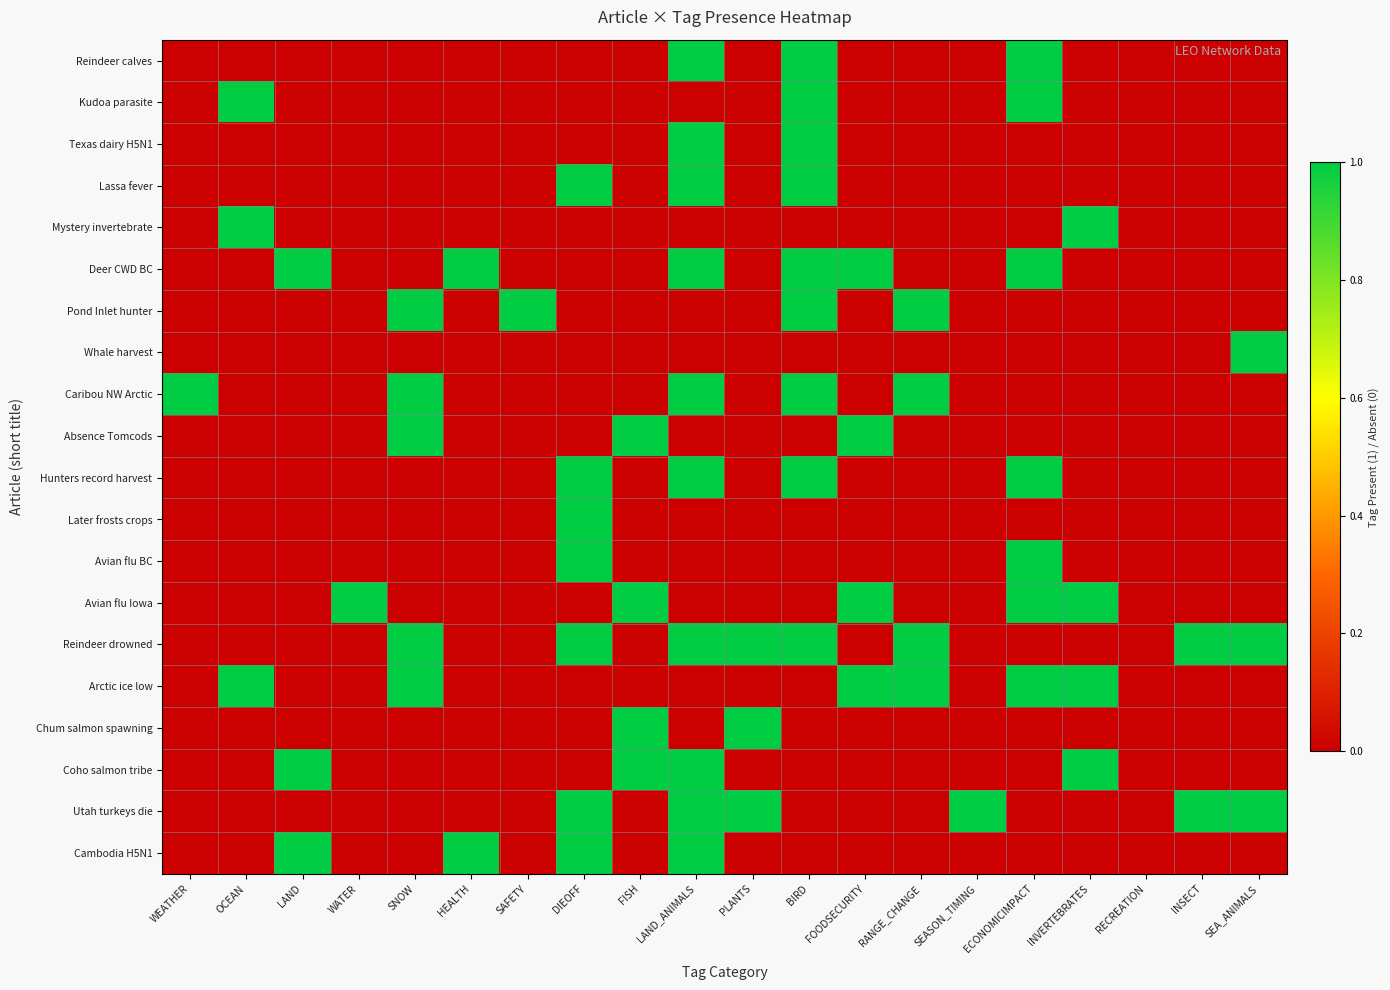

Reading left to right, extract all data points from this chart.

Reindeer calves: WEATHER=0	OCEAN=0	LAND=0	WATER=0	SNOW=0	HEALTH=0	SAFETY=0	DIEOFF=0	FISH=0	LAND_ANIMALS=1	PLANTS=0	BIRD=1	FOODSECURITY=0	RANGE_CHANGE=0	SEASON_TIMING=0	ECONOMICIMPACT=1	INVERTEBRATES=0	RECREATION=0	INSECT=0	SEA_ANIMALS=0
Kudoa parasite: WEATHER=0	OCEAN=1	LAND=0	WATER=0	SNOW=0	HEALTH=0	SAFETY=0	DIEOFF=0	FISH=0	LAND_ANIMALS=0	PLANTS=0	BIRD=1	FOODSECURITY=0	RANGE_CHANGE=0	SEASON_TIMING=0	ECONOMICIMPACT=1	INVERTEBRATES=0	RECREATION=0	INSECT=0	SEA_ANIMALS=0
Texas dairy H5N1: WEATHER=0	OCEAN=0	LAND=0	WATER=0	SNOW=0	HEALTH=0	SAFETY=0	DIEOFF=0	FISH=0	LAND_ANIMALS=1	PLANTS=0	BIRD=1	FOODSECURITY=0	RANGE_CHANGE=0	SEASON_TIMING=0	ECONOMICIMPACT=0	INVERTEBRATES=0	RECREATION=0	INSECT=0	SEA_ANIMALS=0
Lassa fever: WEATHER=0	OCEAN=0	LAND=0	WATER=0	SNOW=0	HEALTH=0	SAFETY=0	DIEOFF=1	FISH=0	LAND_ANIMALS=1	PLANTS=0	BIRD=1	FOODSECURITY=0	RANGE_CHANGE=0	SEASON_TIMING=0	ECONOMICIMPACT=0	INVERTEBRATES=0	RECREATION=0	INSECT=0	SEA_ANIMALS=0
Mystery invertebrate: WEATHER=0	OCEAN=1	LAND=0	WATER=0	SNOW=0	HEALTH=0	SAFETY=0	DIEOFF=0	FISH=0	LAND_ANIMALS=0	PLANTS=0	BIRD=0	FOODSECURITY=0	RANGE_CHANGE=0	SEASON_TIMING=0	ECONOMICIMPACT=0	INVERTEBRATES=1	RECREATION=0	INSECT=0	SEA_ANIMALS=0
Deer CWD BC: WEATHER=0	OCEAN=0	LAND=1	WATER=0	SNOW=0	HEALTH=1	SAFETY=0	DIEOFF=0	FISH=0	LAND_ANIMALS=1	PLANTS=0	BIRD=1	FOODSECURITY=1	RANGE_CHANGE=0	SEASON_TIMING=0	ECONOMICIMPACT=1	INVERTEBRATES=0	RECREATION=0	INSECT=0	SEA_ANIMALS=0
Pond Inlet hunter: WEATHER=0	OCEAN=0	LAND=0	WATER=0	SNOW=1	HEALTH=0	SAFETY=1	DIEOFF=0	FISH=0	LAND_ANIMALS=0	PLANTS=0	BIRD=1	FOODSECURITY=0	RANGE_CHANGE=1	SEASON_TIMING=0	ECONOMICIMPACT=0	INVERTEBRATES=0	RECREATION=0	INSECT=0	SEA_ANIMALS=0
Whale harvest: WEATHER=0	OCEAN=0	LAND=0	WATER=0	SNOW=0	HEALTH=0	SAFETY=0	DIEOFF=0	FISH=0	LAND_ANIMALS=0	PLANTS=0	BIRD=0	FOODSECURITY=0	RANGE_CHANGE=0	SEASON_TIMING=0	ECONOMICIMPACT=0	INVERTEBRATES=0	RECREATION=0	INSECT=0	SEA_ANIMALS=1
Caribou NW Arctic: WEATHER=1	OCEAN=0	LAND=0	WATER=0	SNOW=1	HEALTH=0	SAFETY=0	DIEOFF=0	FISH=0	LAND_ANIMALS=1	PLANTS=0	BIRD=1	FOODSECURITY=0	RANGE_CHANGE=1	SEASON_TIMING=0	ECONOMICIMPACT=0	INVERTEBRATES=0	RECREATION=0	INSECT=0	SEA_ANIMALS=0
Absence Tomcods: WEATHER=0	OCEAN=0	LAND=0	WATER=0	SNOW=1	HEALTH=0	SAFETY=0	DIEOFF=0	FISH=1	LAND_ANIMALS=0	PLANTS=0	BIRD=0	FOODSECURITY=1	RANGE_CHANGE=0	SEASON_TIMING=0	ECONOMICIMPACT=0	INVERTEBRATES=0	RECREATION=0	INSECT=0	SEA_ANIMALS=0
Hunters record harvest: WEATHER=0	OCEAN=0	LAND=0	WATER=0	SNOW=0	HEALTH=0	SAFETY=0	DIEOFF=1	FISH=0	LAND_ANIMALS=1	PLANTS=0	BIRD=1	FOODSECURITY=0	RANGE_CHANGE=0	SEASON_TIMING=0	ECONOMICIMPACT=1	INVERTEBRATES=0	RECREATION=0	INSECT=0	SEA_ANIMALS=0
Later frosts crops: WEATHER=0	OCEAN=0	LAND=0	WATER=0	SNOW=0	HEALTH=0	SAFETY=0	DIEOFF=1	FISH=0	LAND_ANIMALS=0	PLANTS=0	BIRD=0	FOODSECURITY=0	RANGE_CHANGE=0	SEASON_TIMING=0	ECONOMICIMPACT=0	INVERTEBRATES=0	RECREATION=0	INSECT=0	SEA_ANIMALS=0
Avian flu BC: WEATHER=0	OCEAN=0	LAND=0	WATER=0	SNOW=0	HEALTH=0	SAFETY=0	DIEOFF=1	FISH=0	LAND_ANIMALS=0	PLANTS=0	BIRD=0	FOODSECURITY=0	RANGE_CHANGE=0	SEASON_TIMING=0	ECONOMICIMPACT=1	INVERTEBRATES=0	RECREATION=0	INSECT=0	SEA_ANIMALS=0
Avian flu Iowa: WEATHER=0	OCEAN=0	LAND=0	WATER=1	SNOW=0	HEALTH=0	SAFETY=0	DIEOFF=0	FISH=1	LAND_ANIMALS=0	PLANTS=0	BIRD=0	FOODSECURITY=1	RANGE_CHANGE=0	SEASON_TIMING=0	ECONOMICIMPACT=1	INVERTEBRATES=1	RECREATION=0	INSECT=0	SEA_ANIMALS=0
Reindeer drowned: WEATHER=0	OCEAN=0	LAND=0	WATER=0	SNOW=1	HEALTH=0	SAFETY=0	DIEOFF=1	FISH=0	LAND_ANIMALS=1	PLANTS=1	BIRD=1	FOODSECURITY=0	RANGE_CHANGE=1	SEASON_TIMING=0	ECONOMICIMPACT=0	INVERTEBRATES=0	RECREATION=0	INSECT=1	SEA_ANIMALS=1
Arctic ice low: WEATHER=0	OCEAN=1	LAND=0	WATER=0	SNOW=1	HEALTH=0	SAFETY=0	DIEOFF=0	FISH=0	LAND_ANIMALS=0	PLANTS=0	BIRD=0	FOODSECURITY=1	RANGE_CHANGE=1	SEASON_TIMING=0	ECONOMICIMPACT=1	INVERTEBRATES=1	RECREATION=0	INSECT=0	SEA_ANIMALS=0
Chum salmon spawning: WEATHER=0	OCEAN=0	LAND=0	WATER=0	SNOW=0	HEALTH=0	SAFETY=0	DIEOFF=0	FISH=1	LAND_ANIMALS=0	PLANTS=1	BIRD=0	FOODSECURITY=0	RANGE_CHANGE=0	SEASON_TIMING=0	ECONOMICIMPACT=0	INVERTEBRATES=0	RECREATION=0	INSECT=0	SEA_ANIMALS=0
Coho salmon tribe: WEATHER=0	OCEAN=0	LAND=1	WATER=0	SNOW=0	HEALTH=0	SAFETY=0	DIEOFF=0	FISH=1	LAND_ANIMALS=1	PLANTS=0	BIRD=0	FOODSECURITY=0	RANGE_CHANGE=0	SEASON_TIMING=0	ECONOMICIMPACT=0	INVERTEBRATES=1	RECREATION=0	INSECT=0	SEA_ANIMALS=0
Utah turkeys die: WEATHER=0	OCEAN=0	LAND=0	WATER=0	SNOW=0	HEALTH=0	SAFETY=0	DIEOFF=1	FISH=0	LAND_ANIMALS=1	PLANTS=1	BIRD=0	FOODSECURITY=0	RANGE_CHANGE=0	SEASON_TIMING=1	ECONOMICIMPACT=0	INVERTEBRATES=0	RECREATION=0	INSECT=1	SEA_ANIMALS=1
Cambodia H5N1: WEATHER=0	OCEAN=0	LAND=1	WATER=0	SNOW=0	HEALTH=1	SAFETY=0	DIEOFF=1	FISH=0	LAND_ANIMALS=1	PLANTS=0	BIRD=0	FOODSECURITY=0	RANGE_CHANGE=0	SEASON_TIMING=0	ECONOMICIMPACT=0	INVERTEBRATES=0	RECREATION=0	INSECT=0	SEA_ANIMALS=0